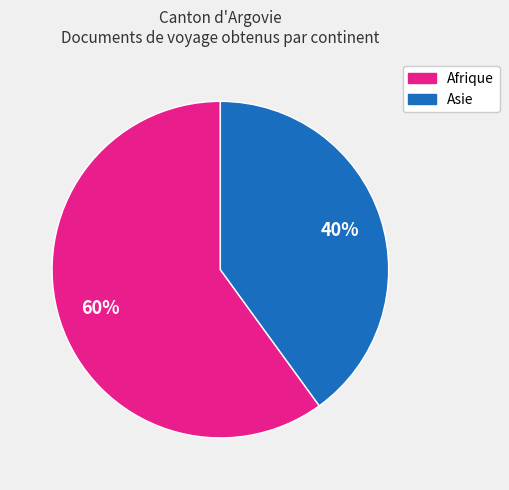

To the nearest percent, what is the difference between the largest and smallest slice percentages?

20%